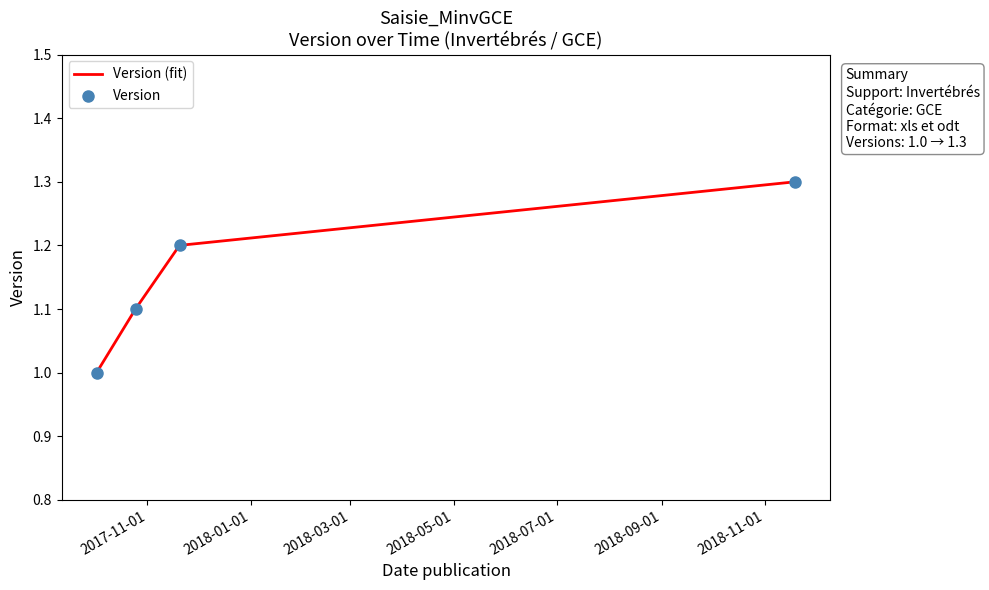

What is the smallest value displayed?

1.0